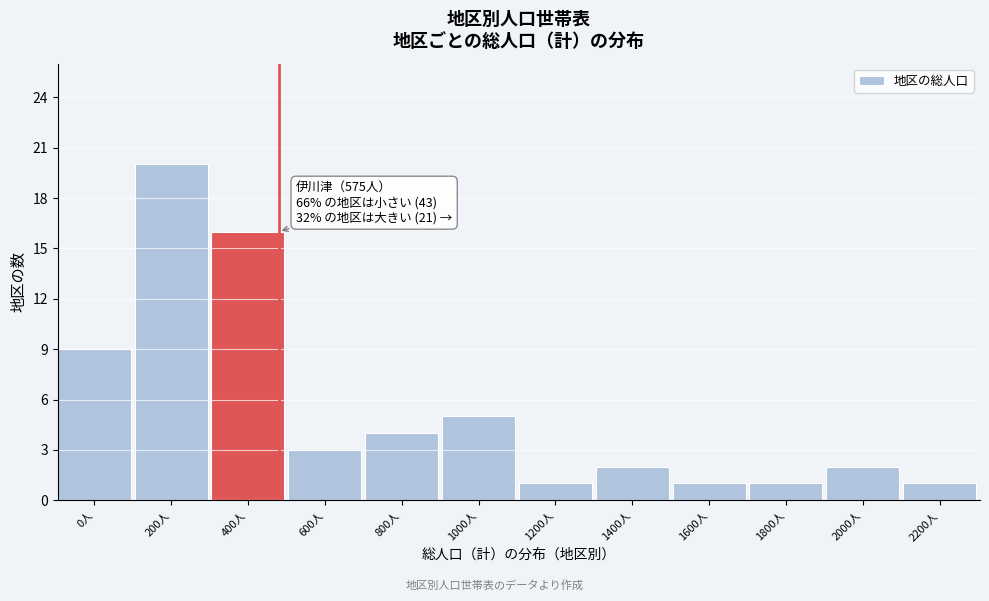

Reading left to right, what are all the values shown in this chart?

0人=9	200人=20	400人=16	600人=3	800人=4	1000人=5	1200人=1	1400人=2	1600人=1	1800人=1	2000人=2	2200人=1